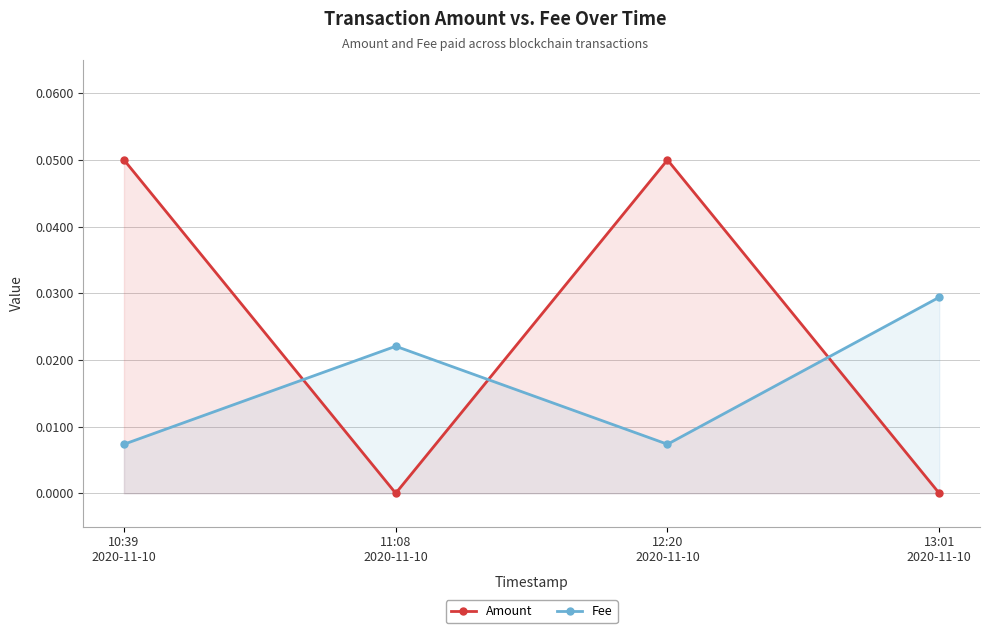

At which label is Fee closest to 0?

10:39
2020-11-10